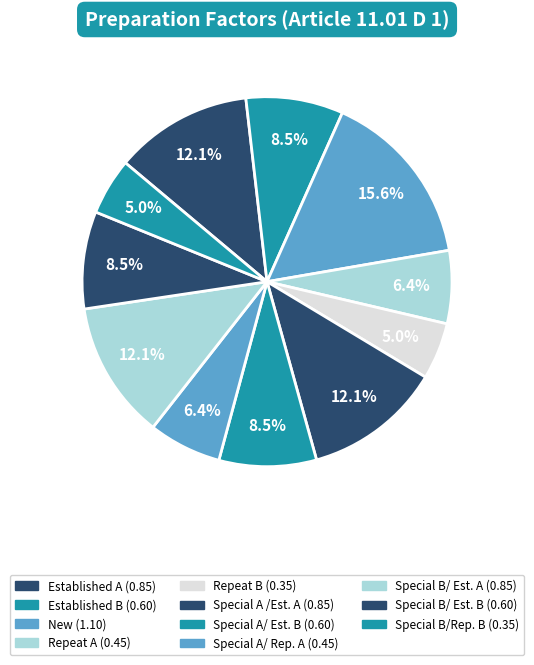

To the nearest percent, what percentage of the pie is Special A/ Rep. A?

6%